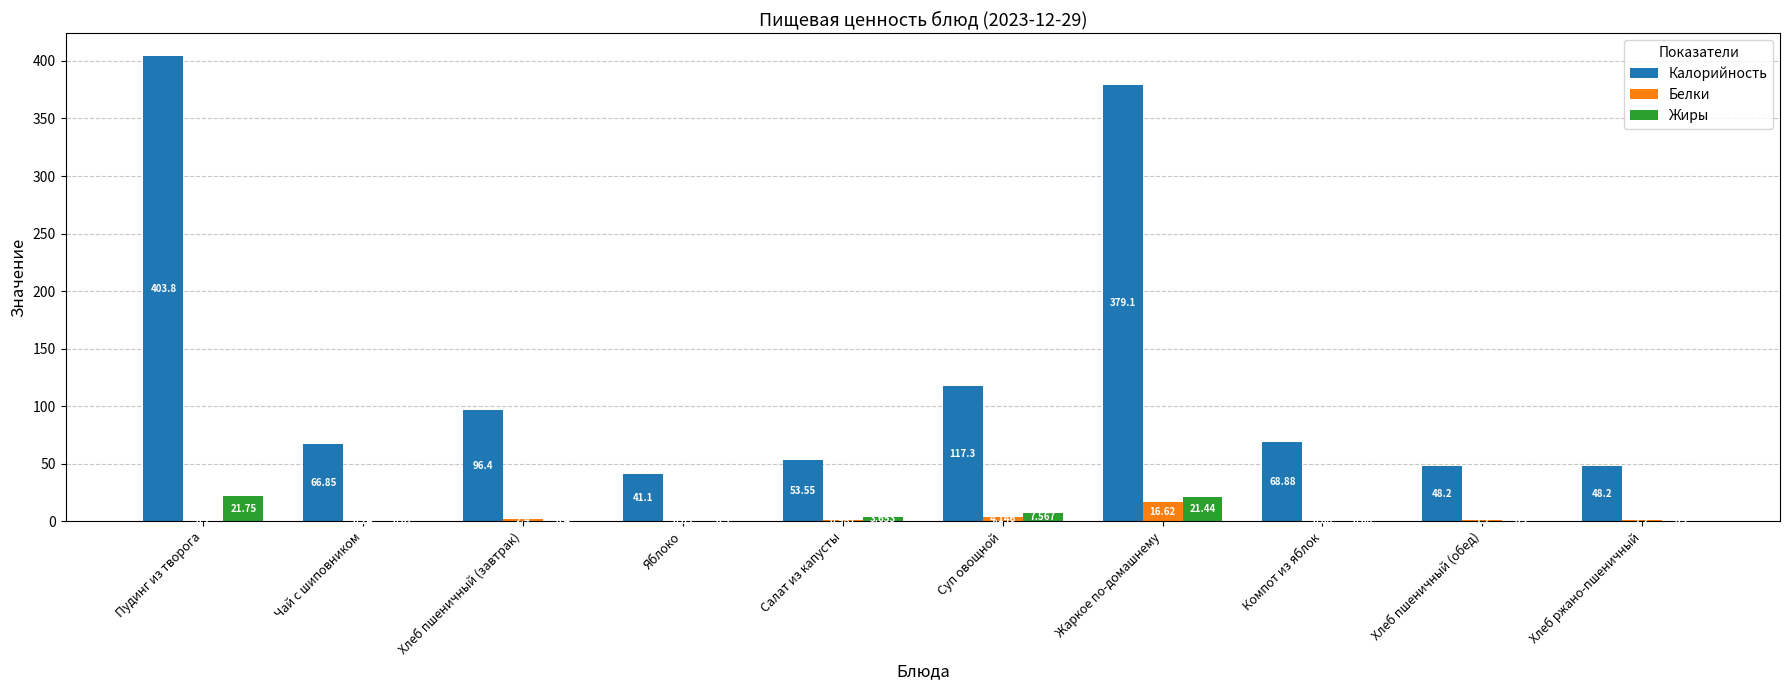

How many groups of bars are there?

10